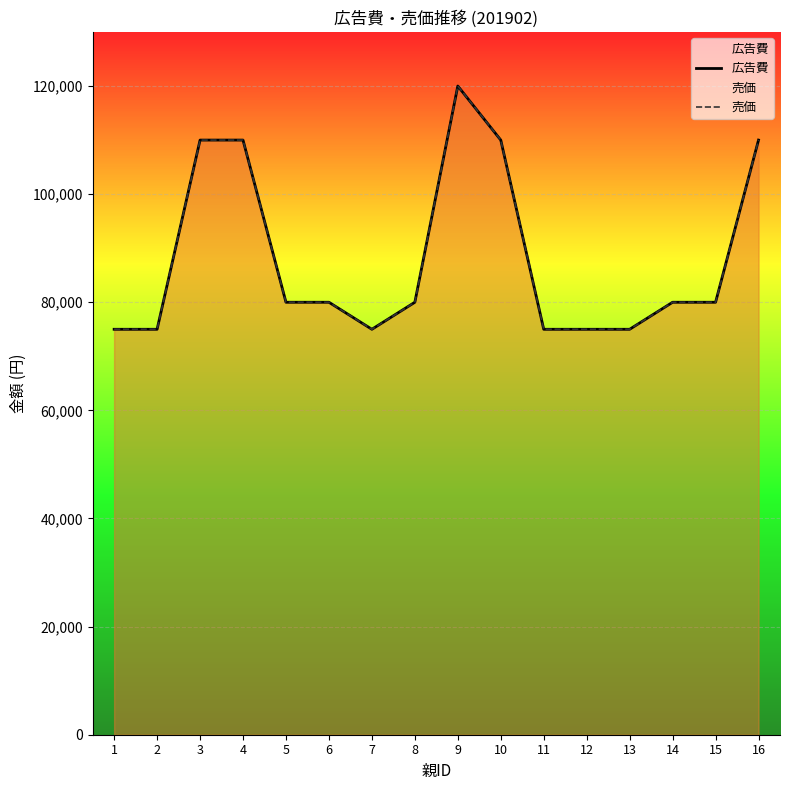

Reading left to right, list all the values displayed in this chart.

広告費: 75000	75000	110000	110000	80000	80000	75000	80000	120000	110000	75000	75000	75000	80000	80000	110000
売価: 75000	75000	110000	110000	80000	80000	75000	80000	120000	110000	75000	75000	75000	80000	80000	110000